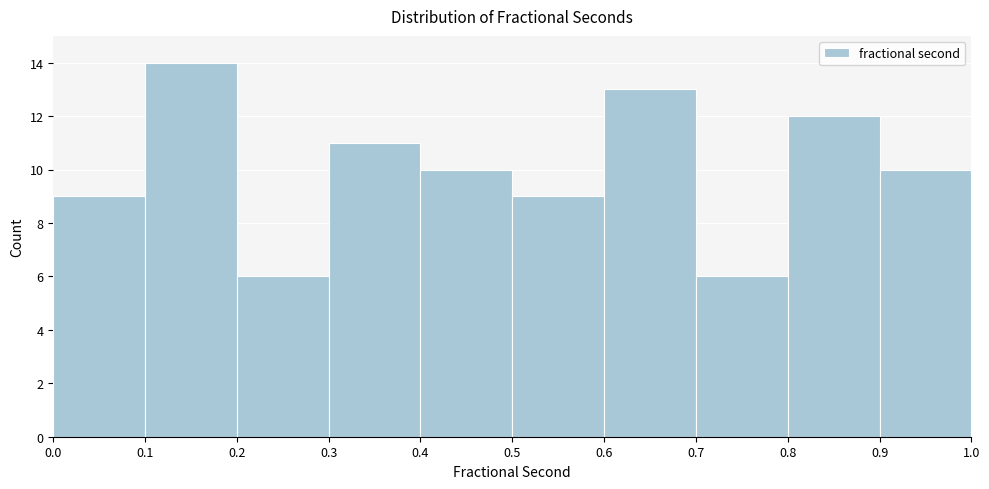

Reading left to right, list every bar in this chart as the range it spans on the x-axis followed by its height. The values are not printed on the chart, so give them approximately, as read against the axis.

0.0 to 0.1: 9
0.1 to 0.2: 14
0.2 to 0.3: 6
0.3 to 0.4: 11
0.4 to 0.5: 10
0.5 to 0.6: 9
0.6 to 0.7: 13
0.7 to 0.8: 6
0.8 to 0.9: 12
0.9 to 1.0: 10